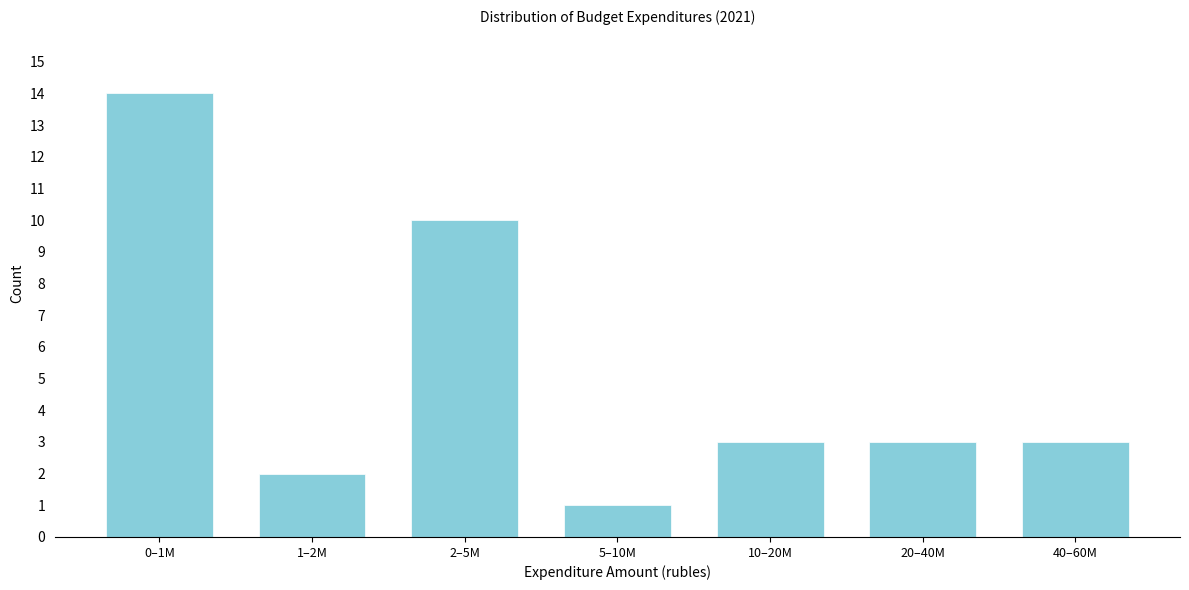

Reading left to right, list all the values displayed in this chart.

0–1M=14	1–2M=2	2–5M=10	5–10M=1	10–20M=3	20–40M=3	40–60M=3